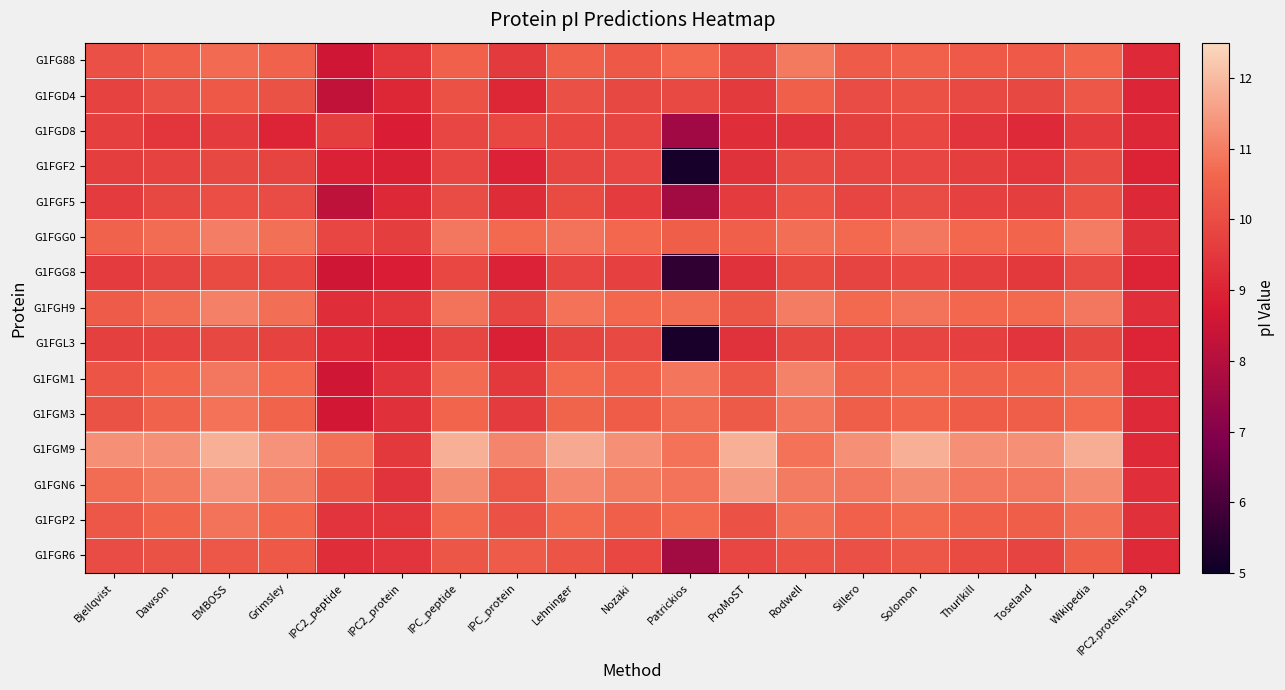

Which series has the largest total across all categories?

G1FGM9